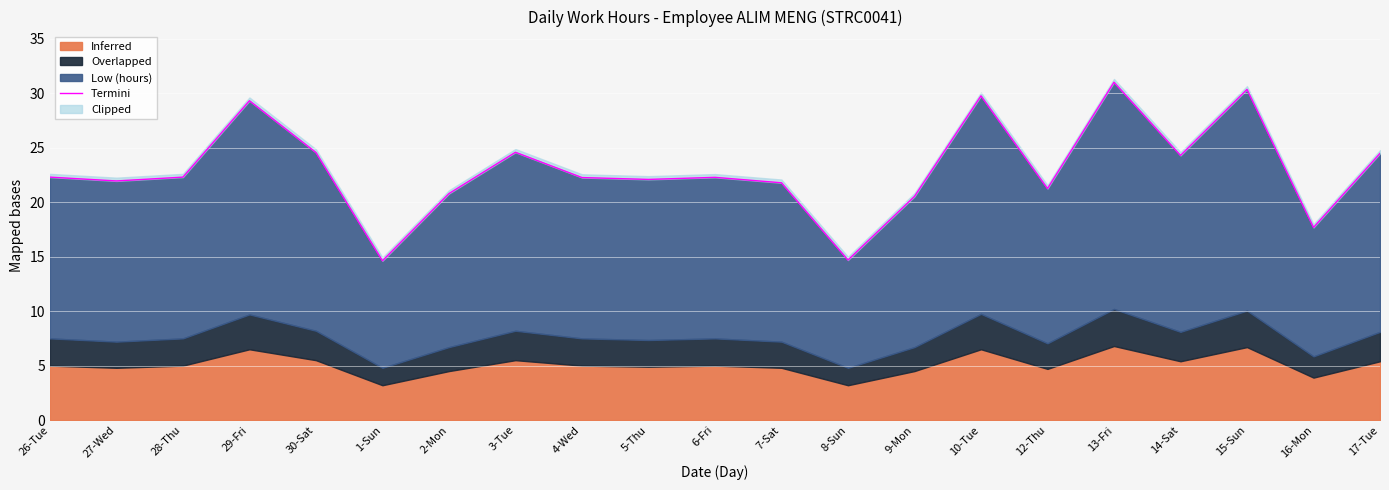

Does the chart display data point markers on the line(s)?

No